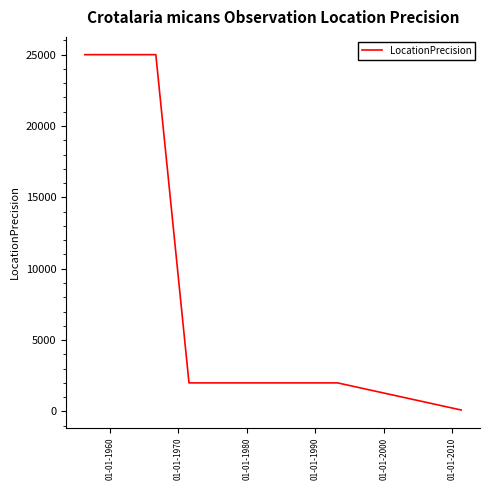

What is the greatest value displayed?

25000